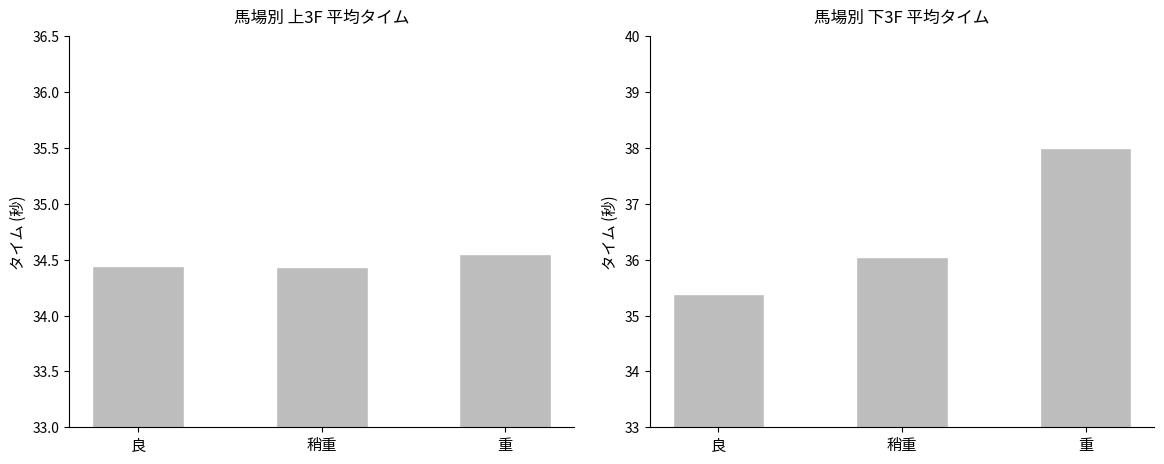

List the series in order of their overall mean, lowest first.

上3F平均, 下3F平均